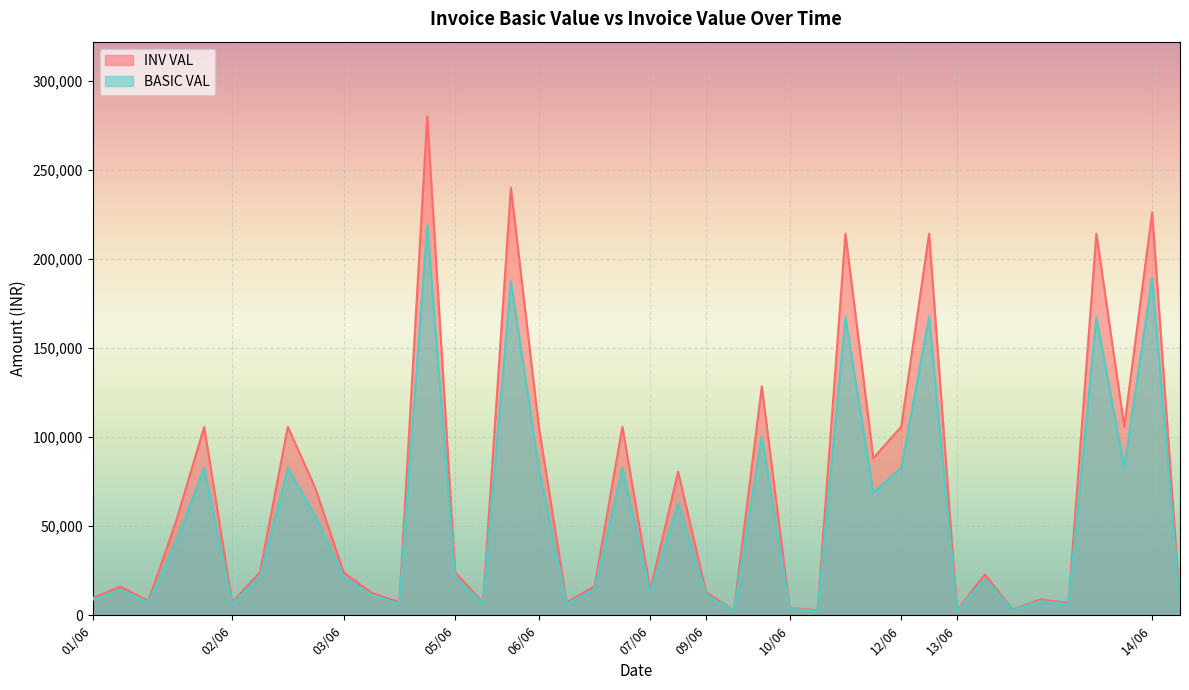

In INV VAL, how many points are lower than both neighbors (excluding endpoints)?

13